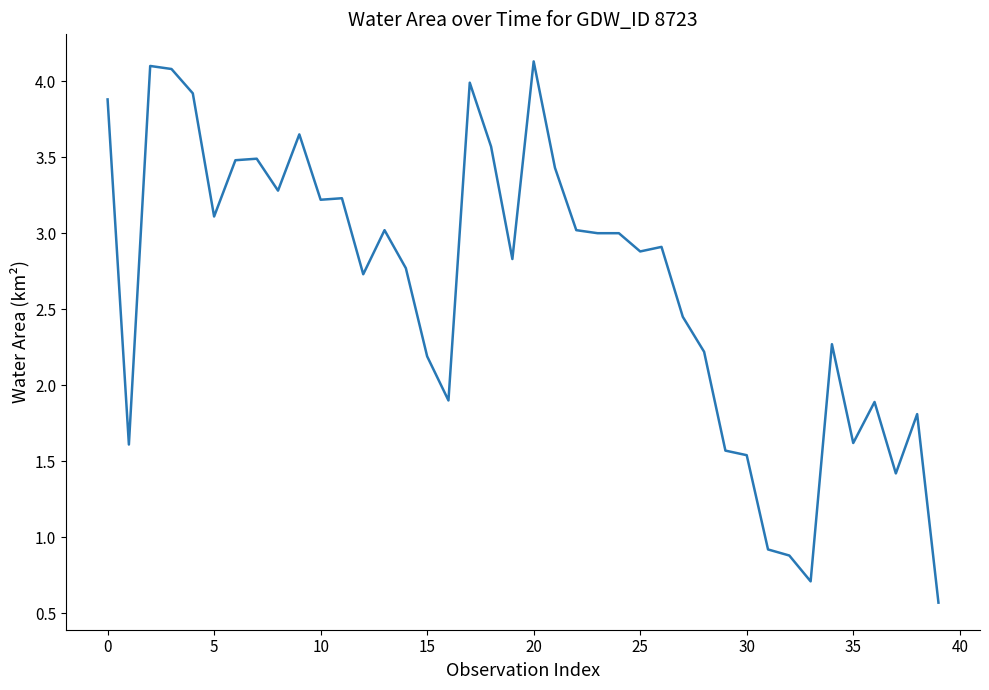

What is the greatest value displayed?

4.1